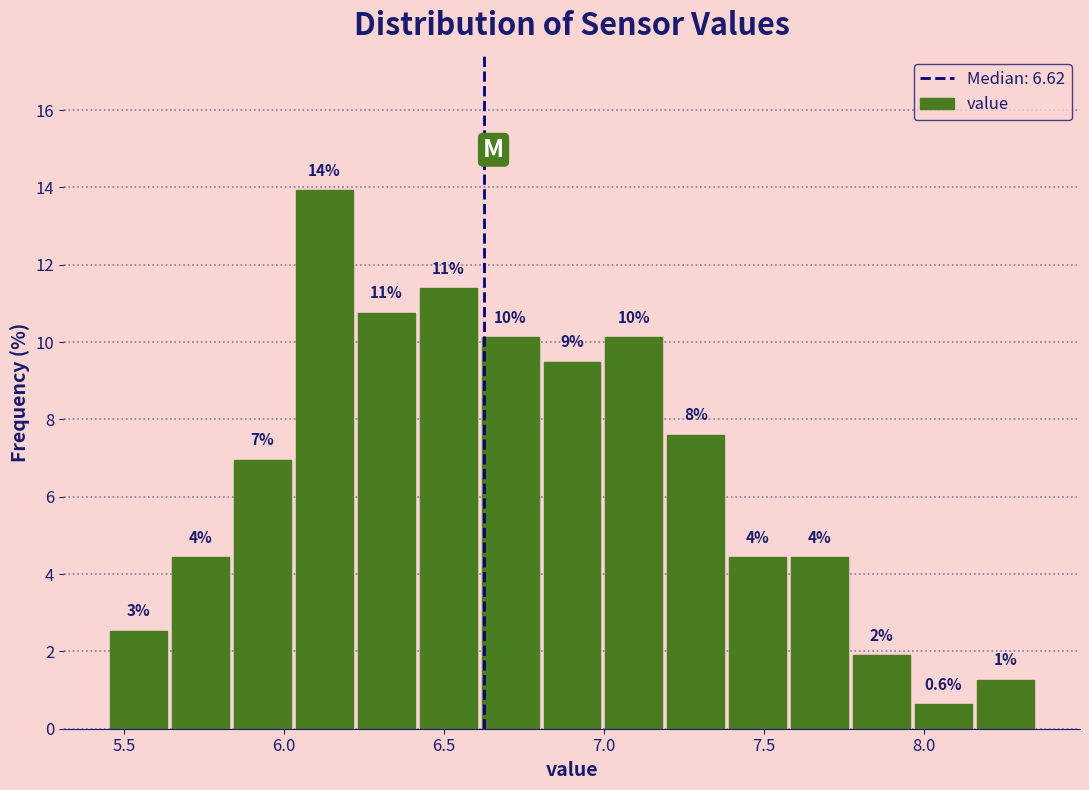

Read against the x-axis, roughly where is the centre of the tallest bar?

6.15